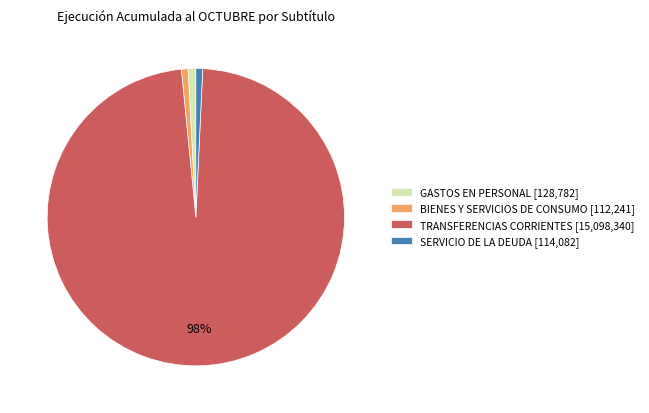

True or false: BIENES Y SERVICIOS DE CONSUMO accounts for 11% of the total.

False